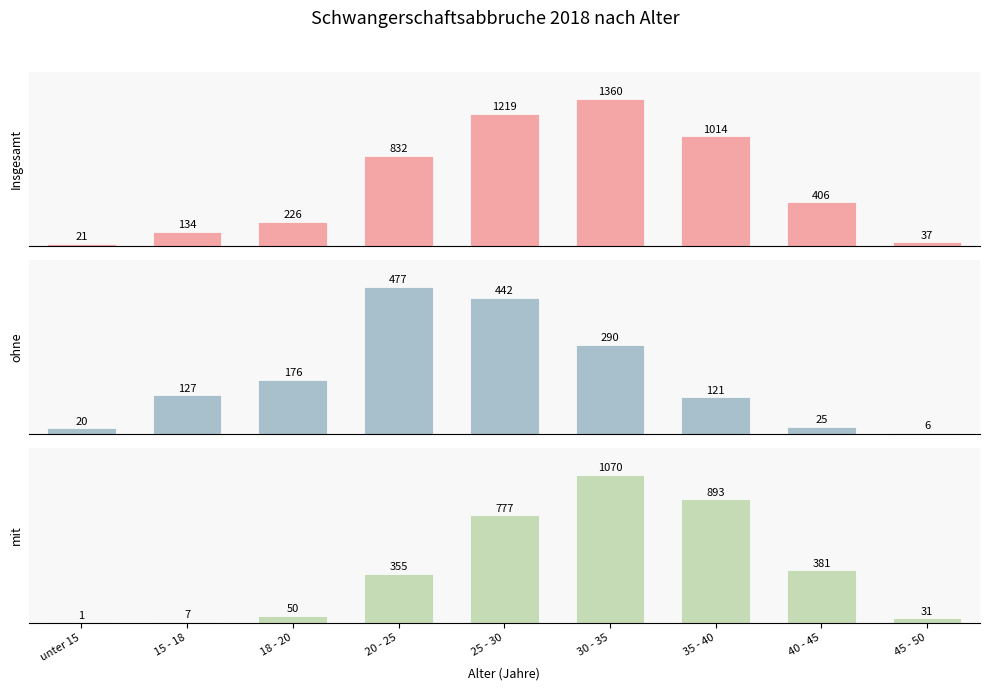

Reading left to right, extract all data points from this chart.

Insgesamt: unter 15=21	15 - 18=134	18 - 20=226	20 - 25=832	25 - 30=1219	30 - 35=1360	35 - 40=1014	40 - 45=406	45 - 50=37
ohne: unter 15=20	15 - 18=127	18 - 20=176	20 - 25=477	25 - 30=442	30 - 35=290	35 - 40=121	40 - 45=25	45 - 50=6
mit: unter 15=1	15 - 18=7	18 - 20=50	20 - 25=355	25 - 30=777	30 - 35=1070	35 - 40=893	40 - 45=381	45 - 50=31